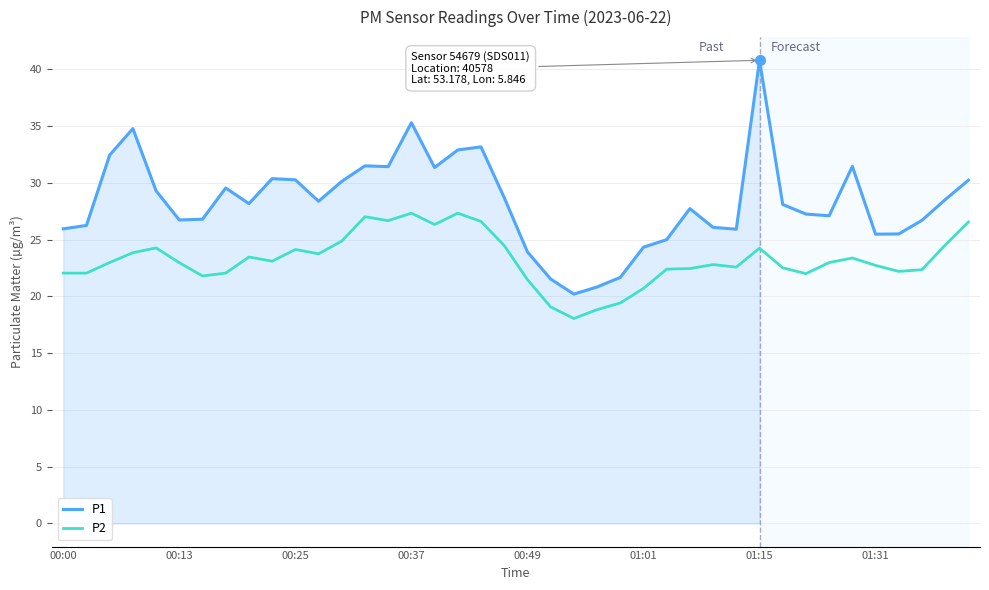

True or false: P1 and P2 intersect in this chart.

False